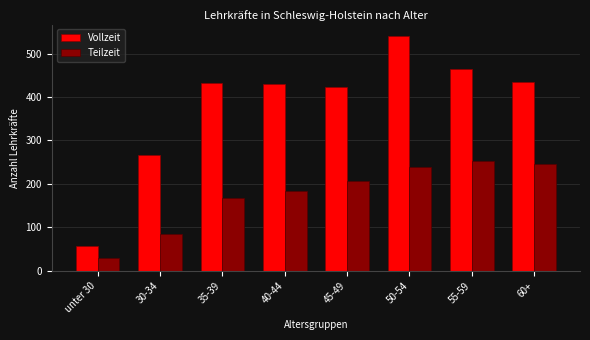

Reading left to right, list all the values displayed in this chart.

Vollzeit: 57	267	432	429	423	540	465	435
Teilzeit: 30	84	168	183	207	240	252	246